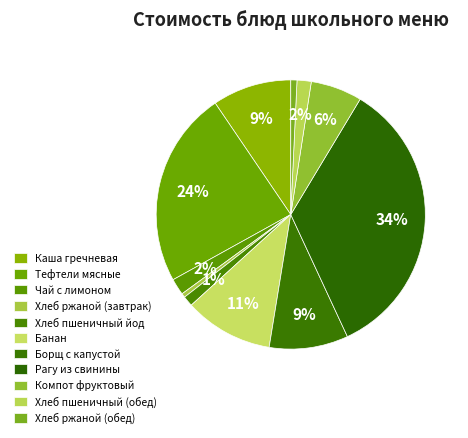

True or false: Хлеб ржаной (обед) accounts for 7% of the total.

False